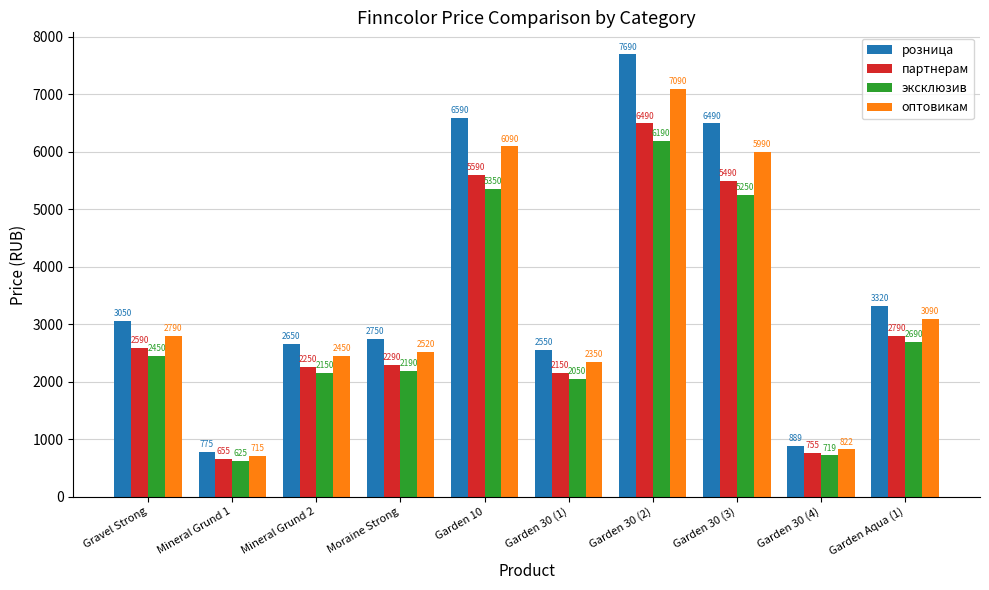

What is the sum of the партнерам values at Garden 10 and Garden 30 (3)?

11080